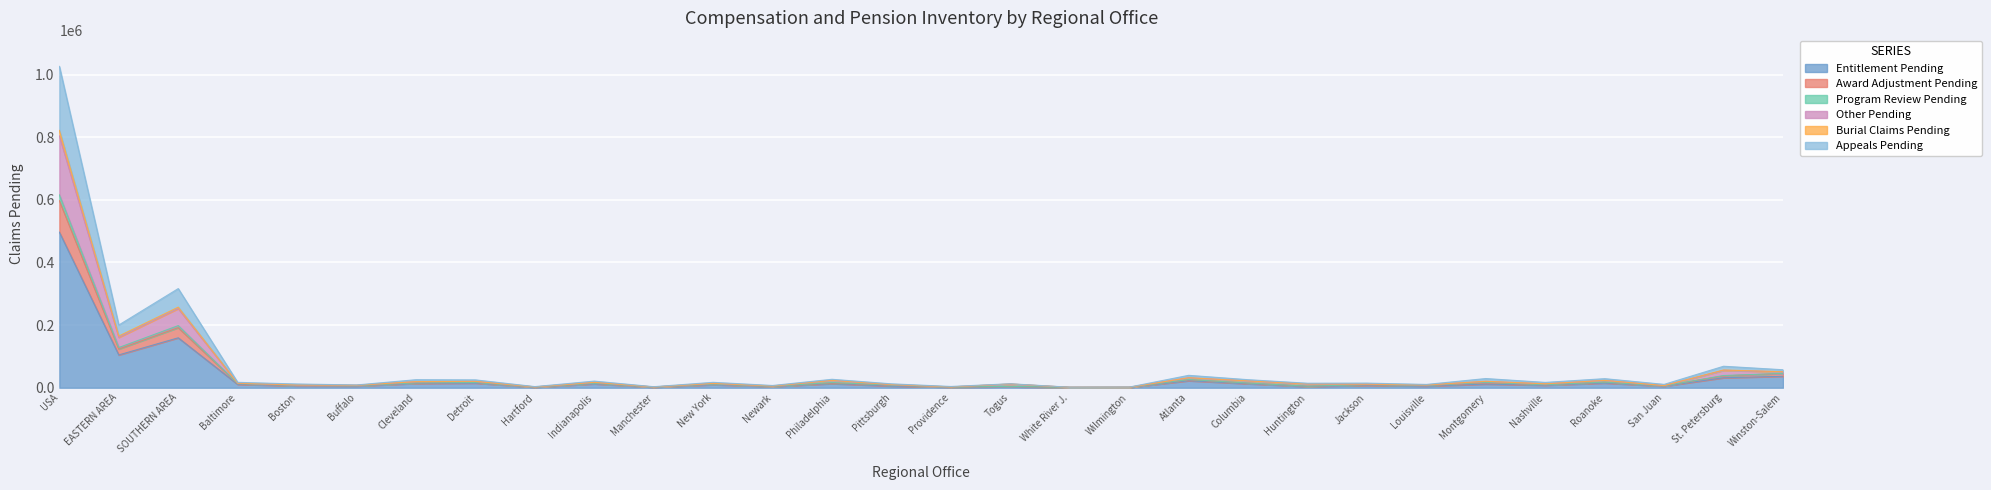

Count the number of categories in the chart.

30